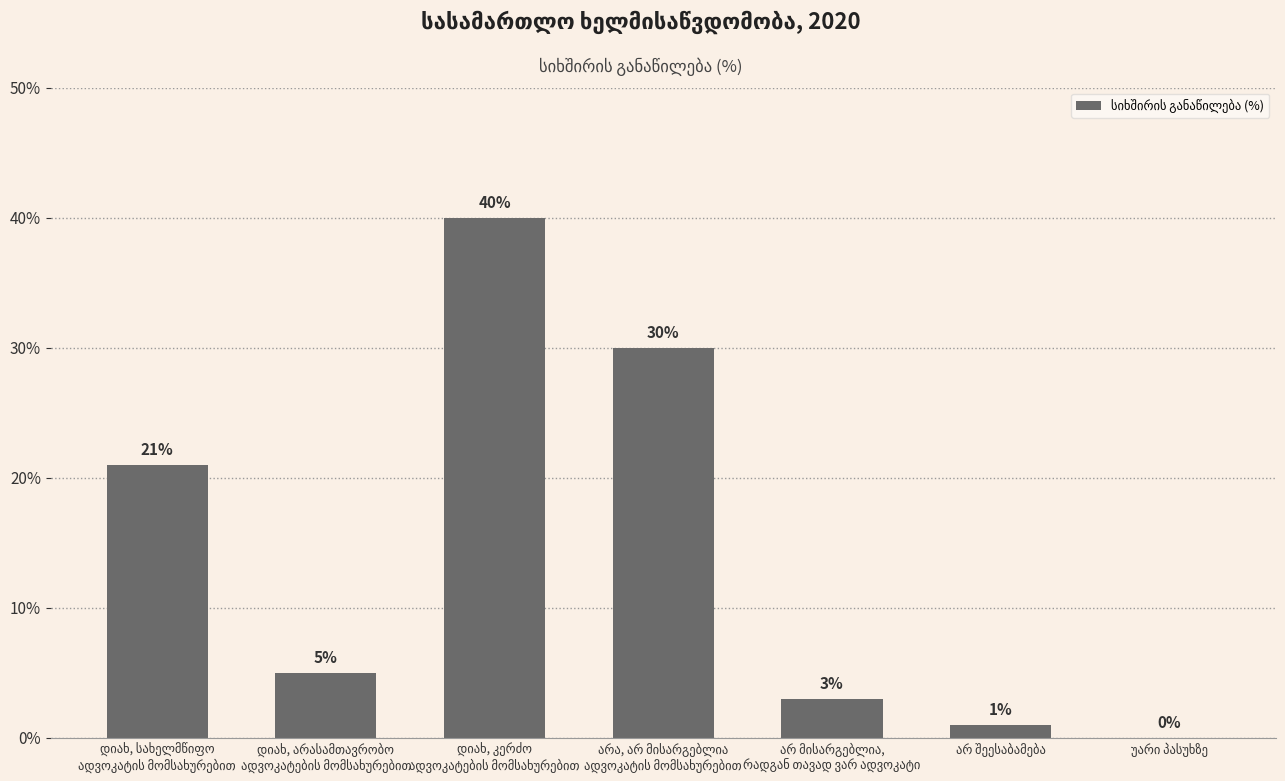

Are the bars horizontal?

No